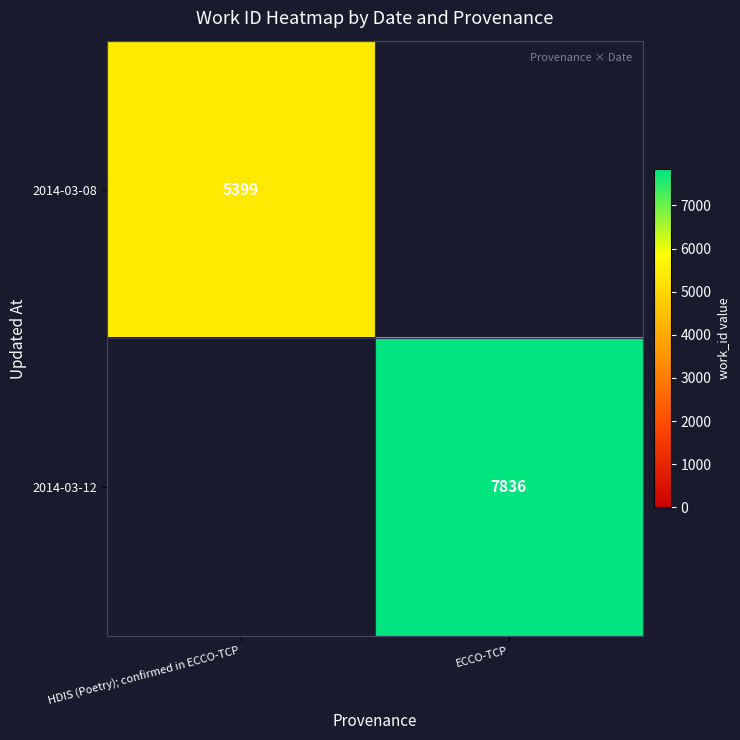

Is the value of 2014-03-12 at ECCO-TCP greater than the value of 2014-03-08 at HDIS (Poetry); confirmed in ECCO-TCP?

Yes